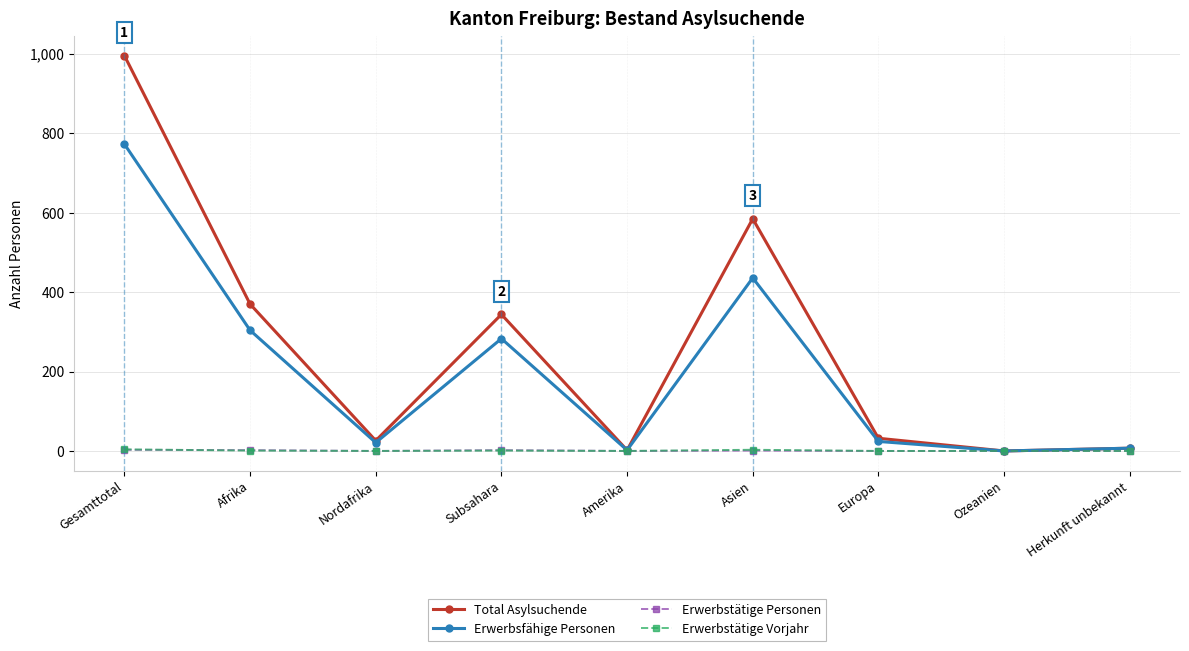

What is the label of the 9th point from the right?

Gesamttotal